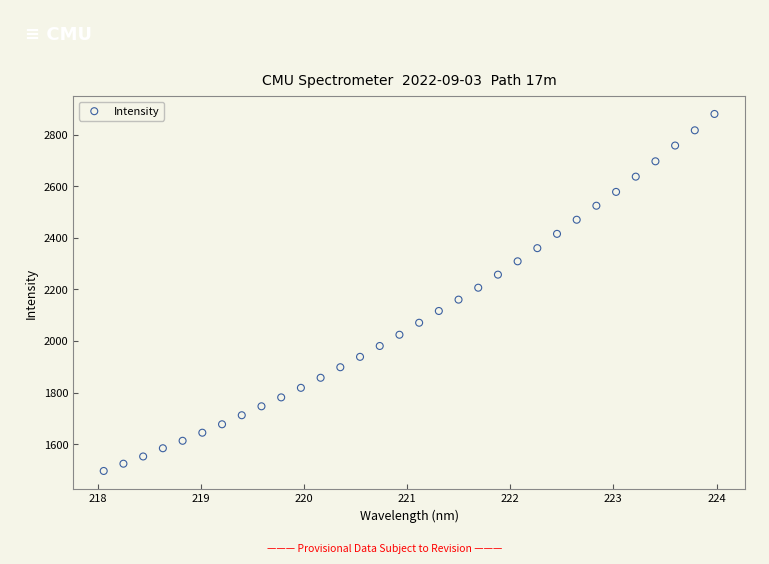

What is the range of Y values (max minus min)?

1383.3